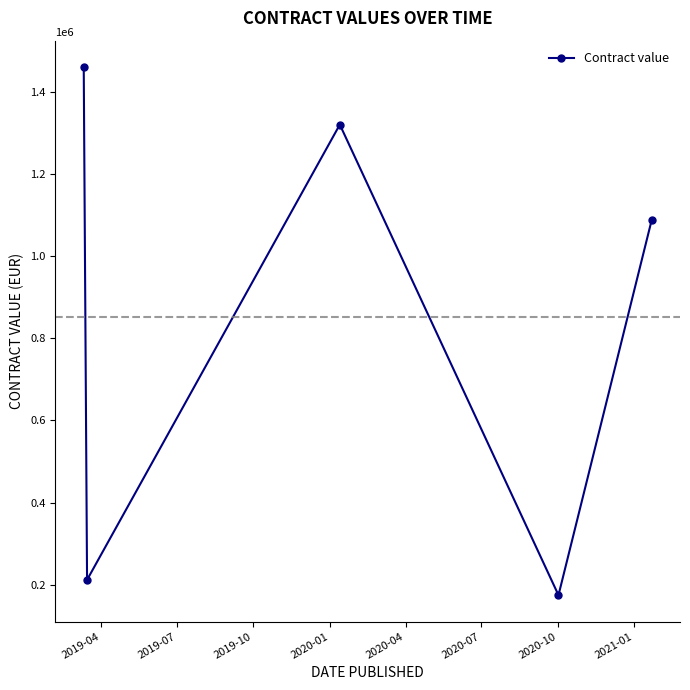

What is the greatest value displayed?

1460000